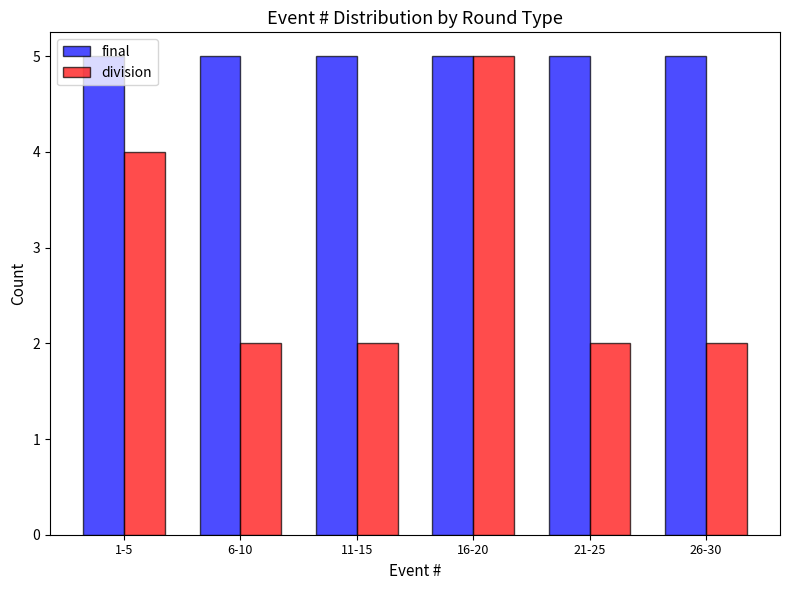

What is the average value of the division series?

3